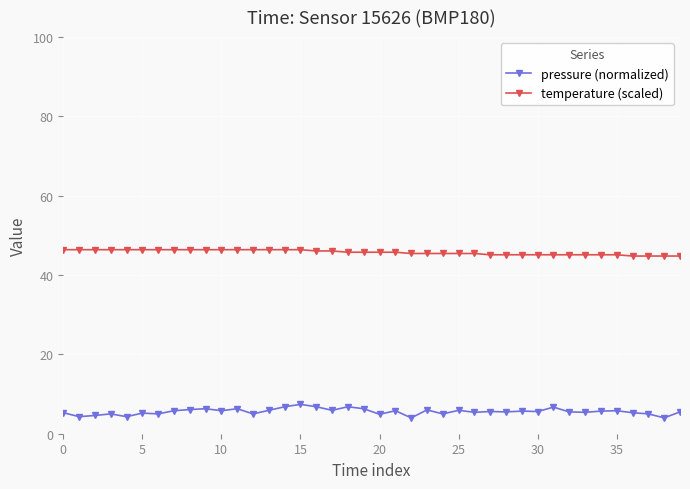

What are all the series names shown in the legend?

pressure (normalized), temperature (scaled)